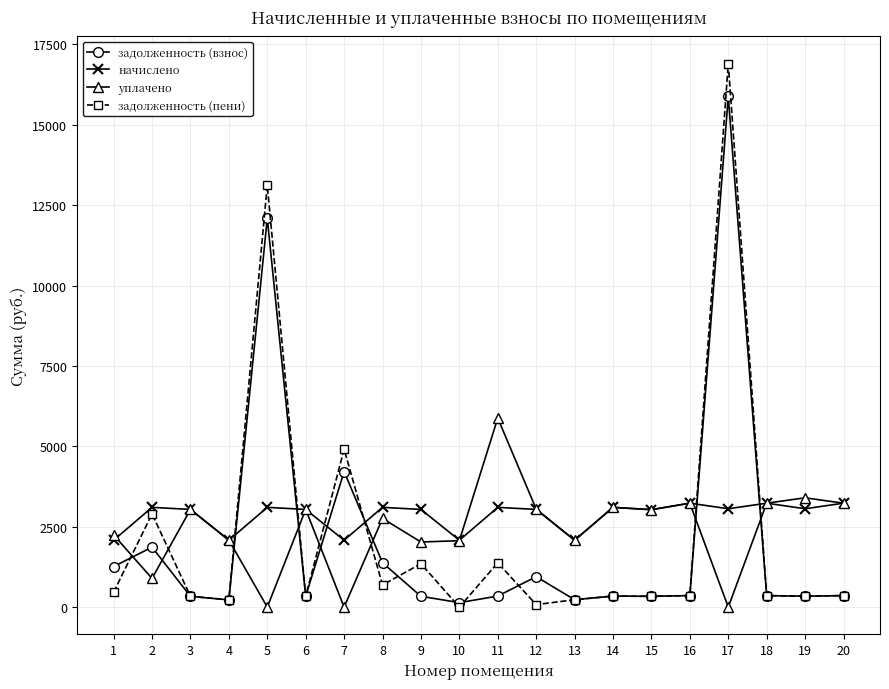

What is the sum of the задолженность (пени) values at 10 and 13?

231.2